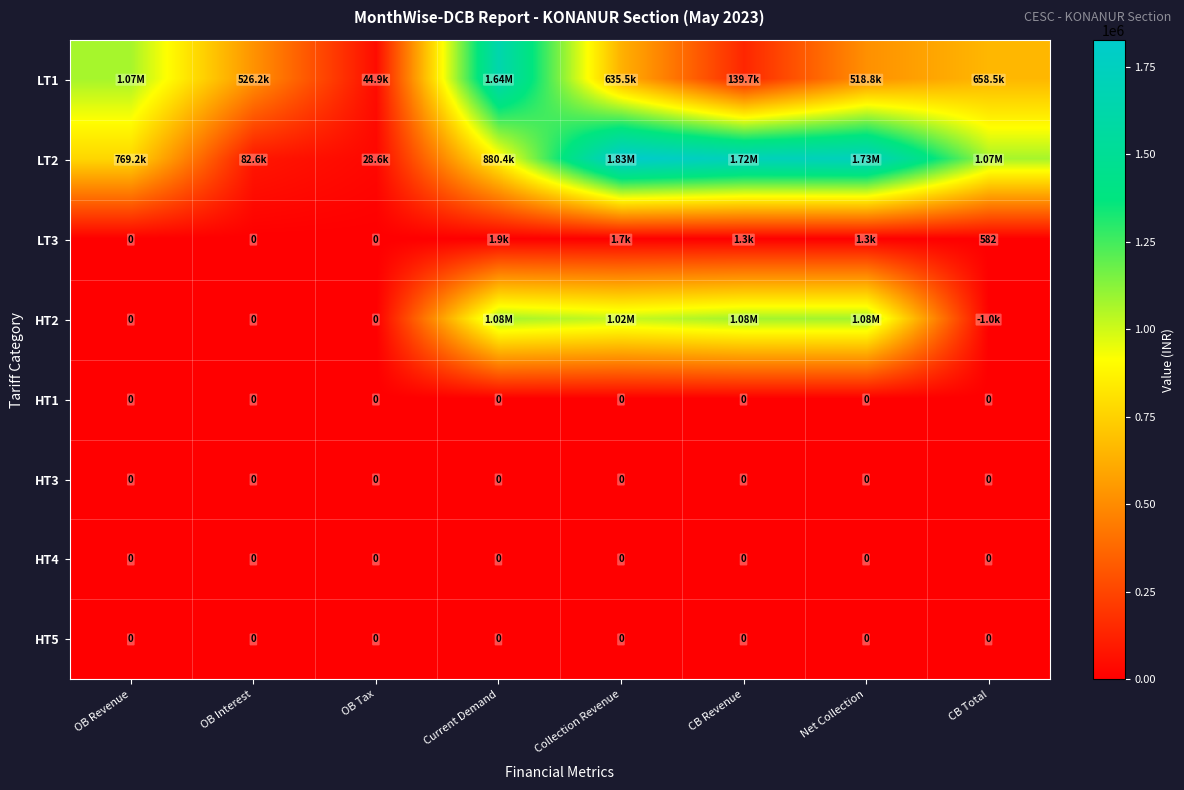

The value of HT4 at OB Tax is 0.0. True or false?

True